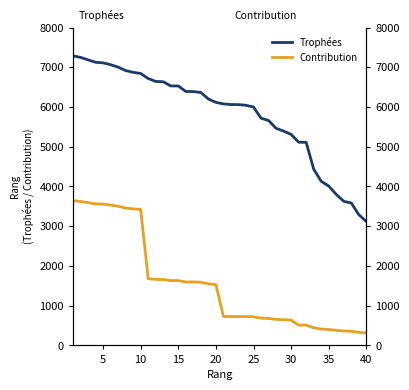

Is it true that Contribution equals 872 at 16?

False